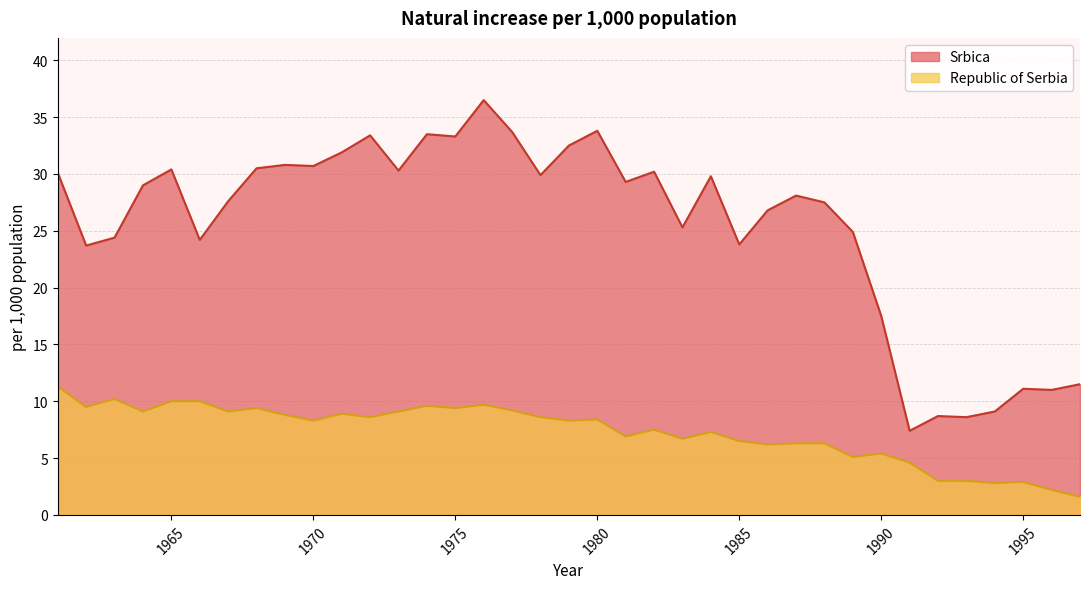

Rank the series by their maximum value, from highest to lowest.

Srbica, Republic of Serbia